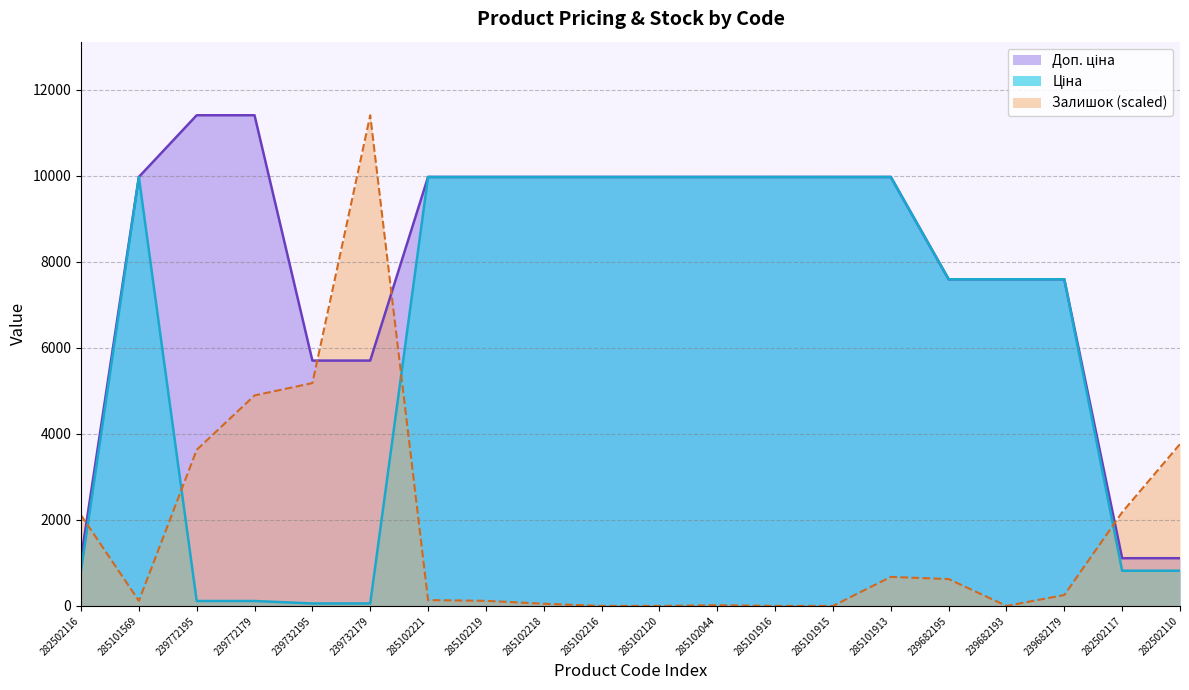

Which label corresponds to the largest value in the chart?

239772195